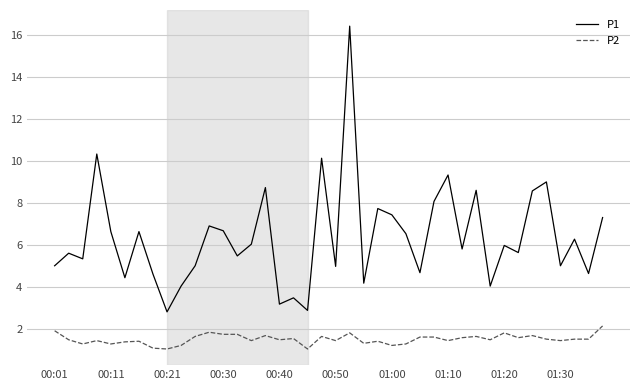

True or false: P2 and P1 intersect in this chart.

False